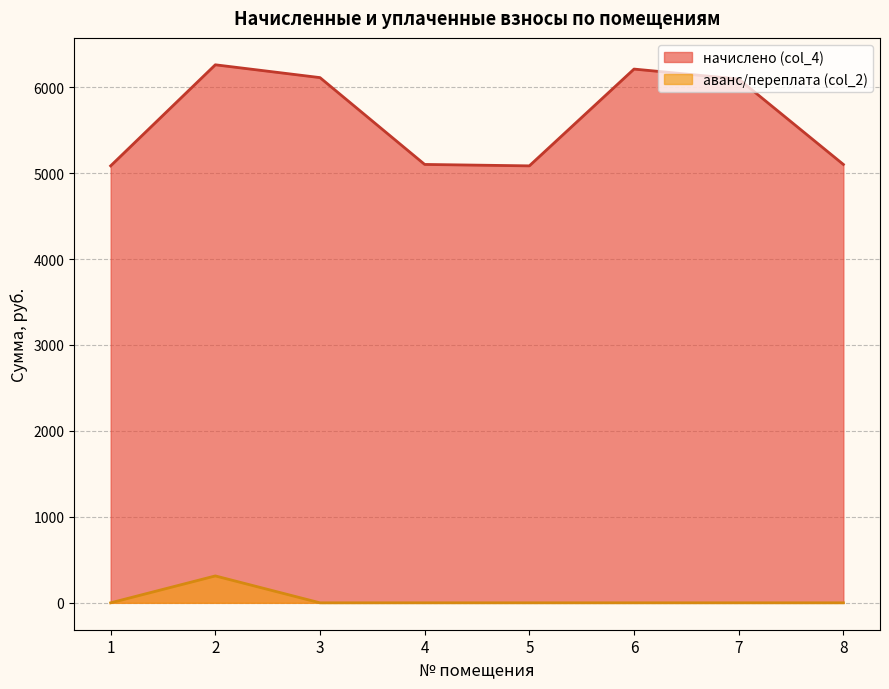

The начислено (col_4) series shows 6110.6 at 3. True or false?

True